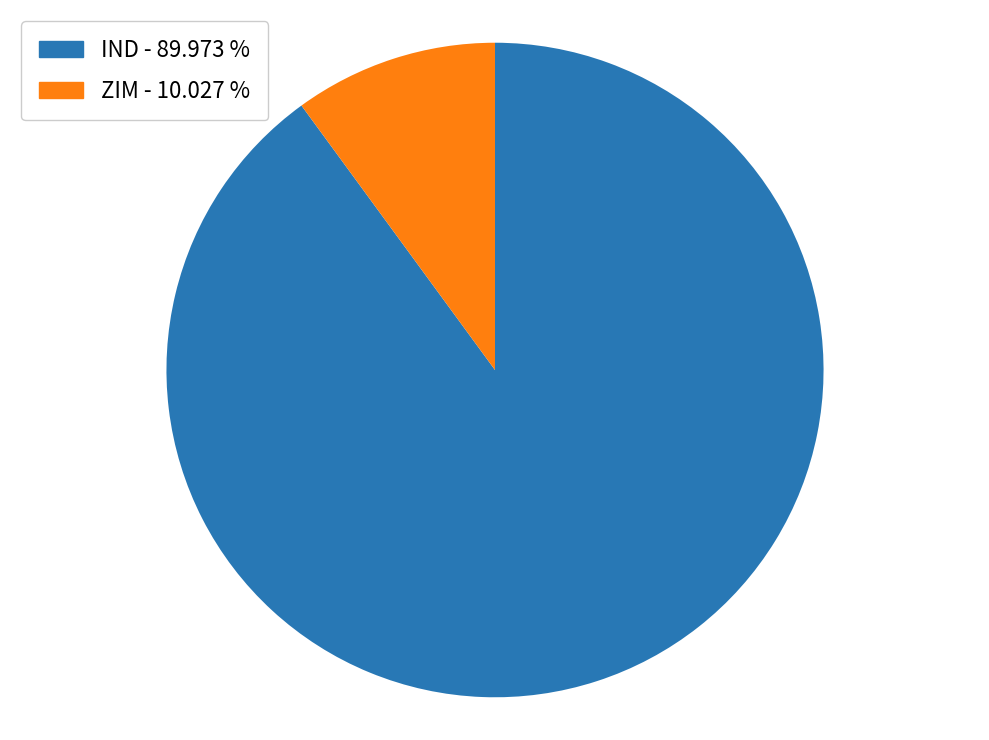

Is there any slice that represents more than half of the pie?

Yes